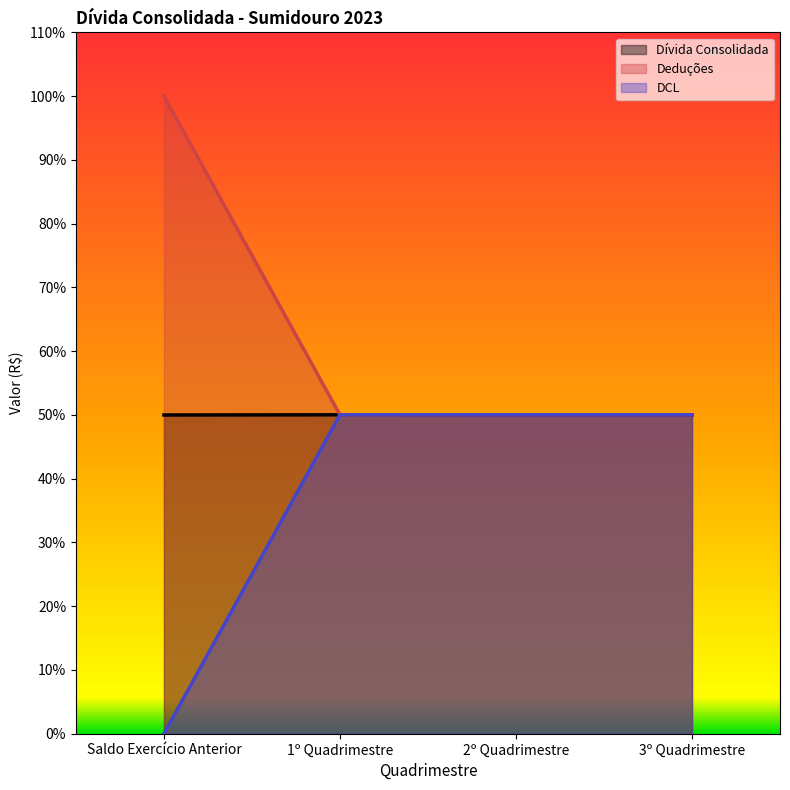

Is it true that Deduções equals 19.1 at 2º Quadrimestre?

False